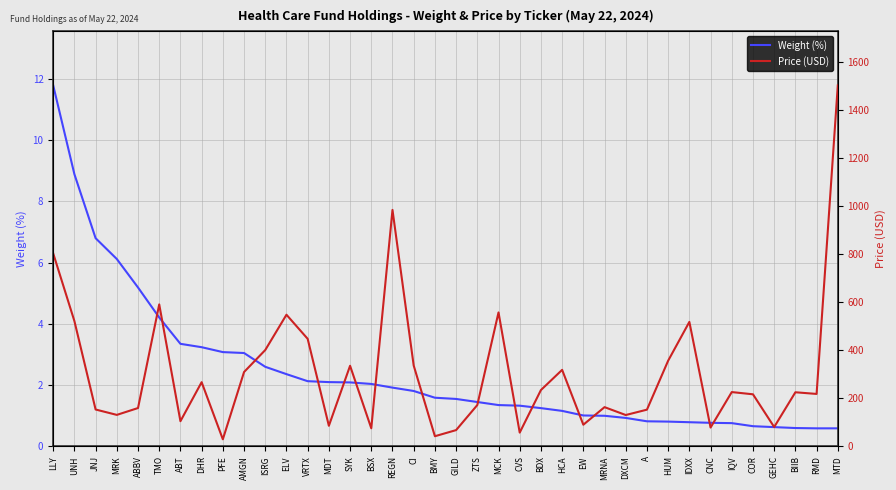

What value does the Weight (%) series have at GILD?

1.6